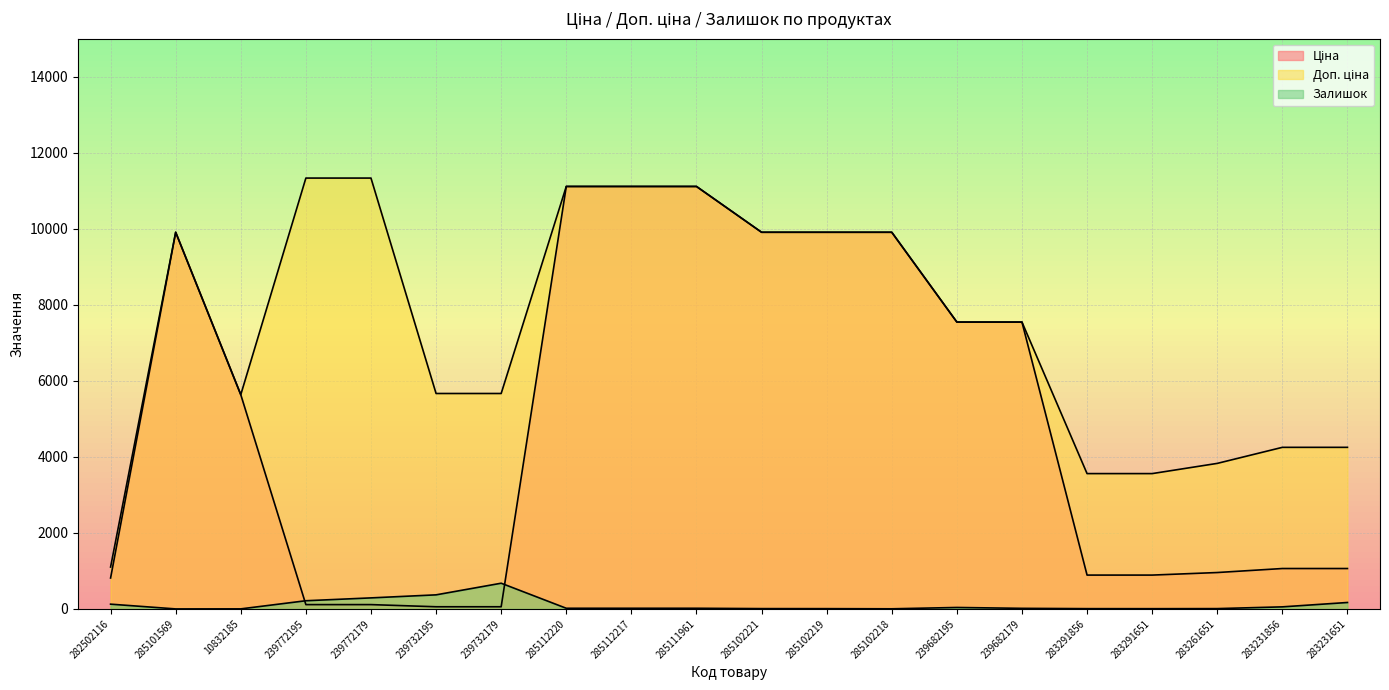

How many positive values does the Залишок series have?

19